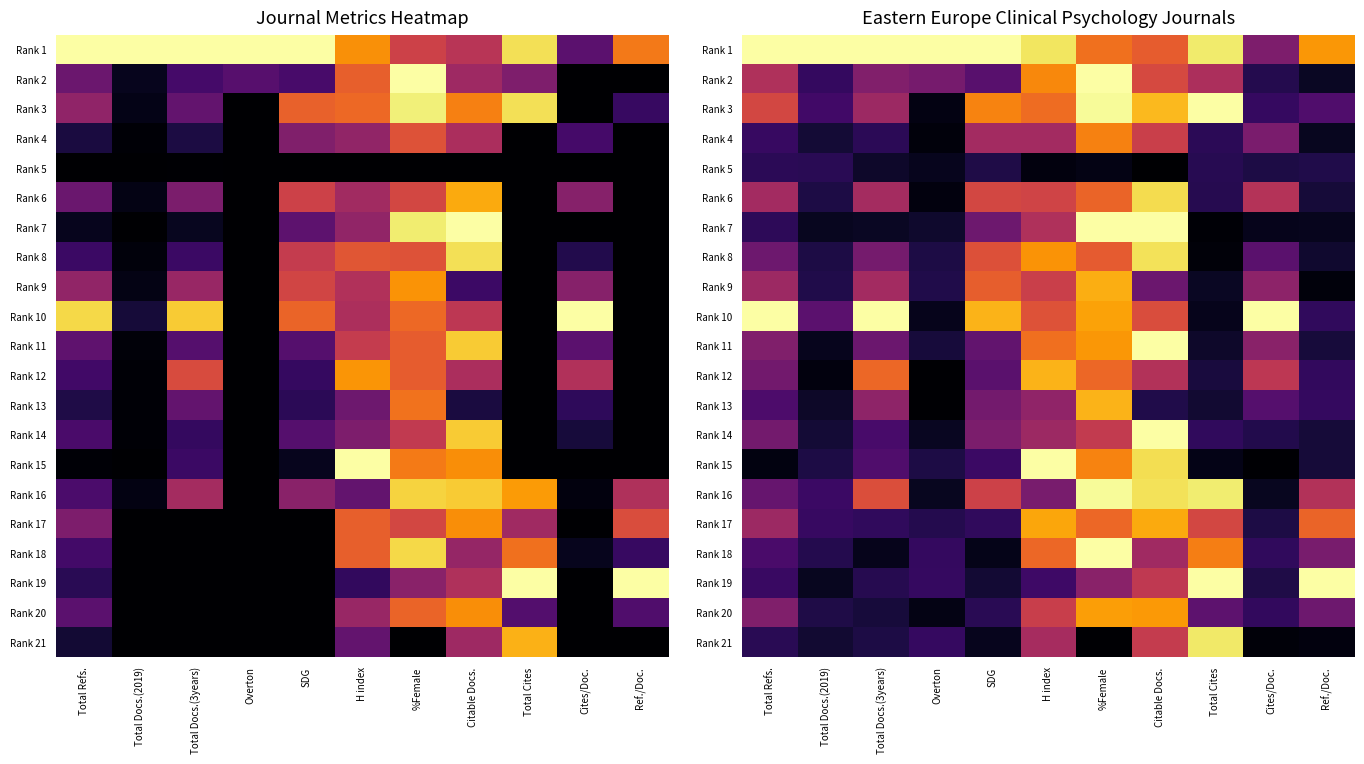

How many data points does each series have?

11